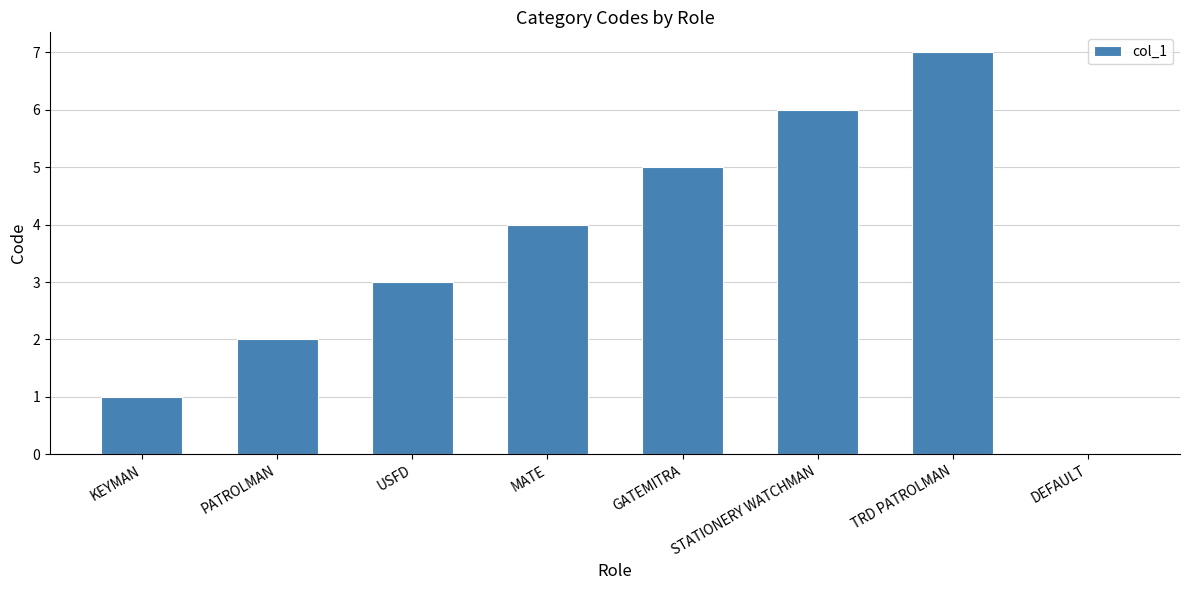

Between GATEMITRA and STATIONERY WATCHMAN, which is larger?

STATIONERY WATCHMAN